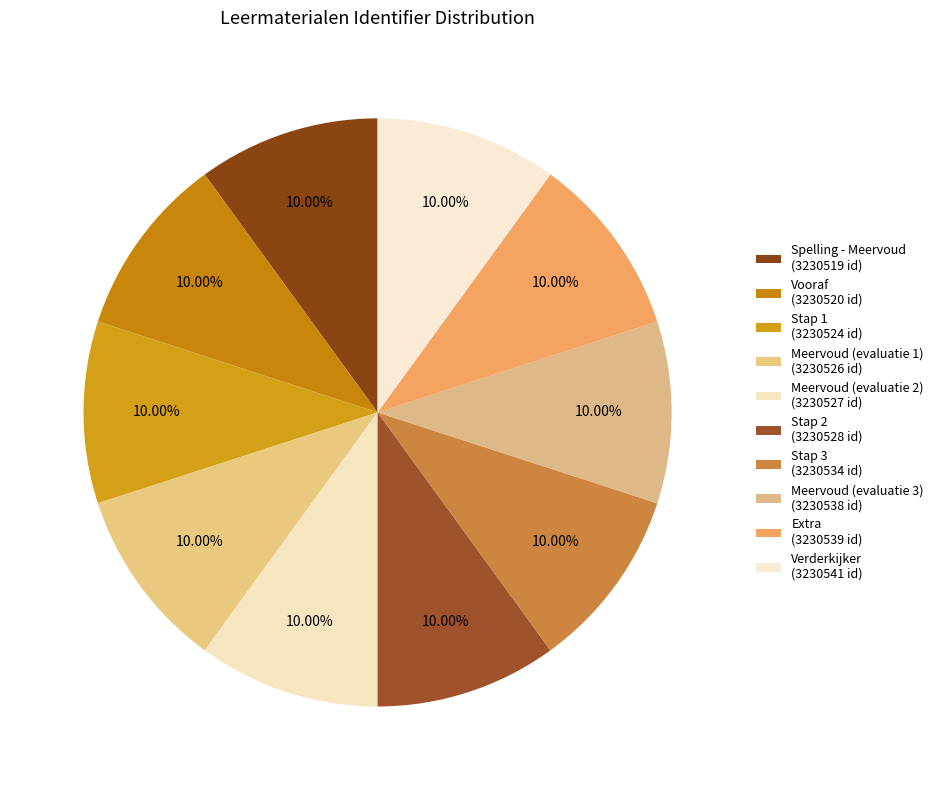

Count the number of slices in the pie.

10